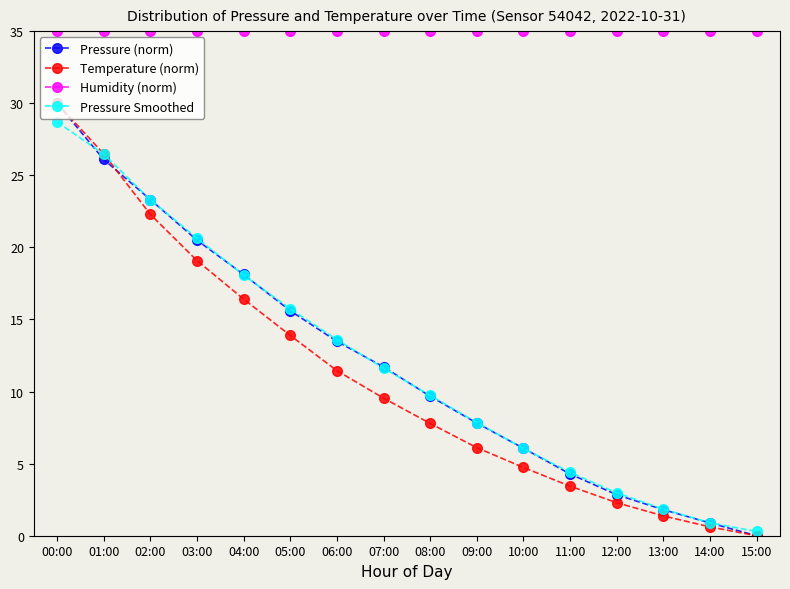

At which label does Temperature (norm) reach its minimum?

15:00